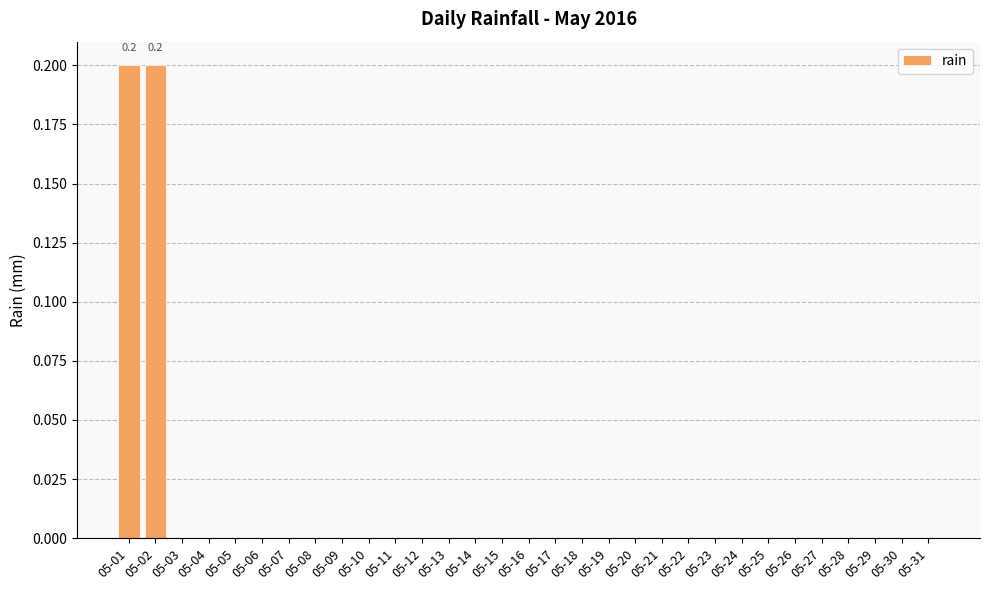

Reading left to right, what are all the values shown in this chart?

0.2	0.2	0.0	0.0	0.0	0.0	0.0	0.0	0.0	0.0	0.0	0.0	0.0	0.0	0.0	0.0	0.0	0.0	0.0	0.0	0.0	0.0	0.0	0.0	0.0	0.0	0.0	0.0	0.0	0.0	0.0